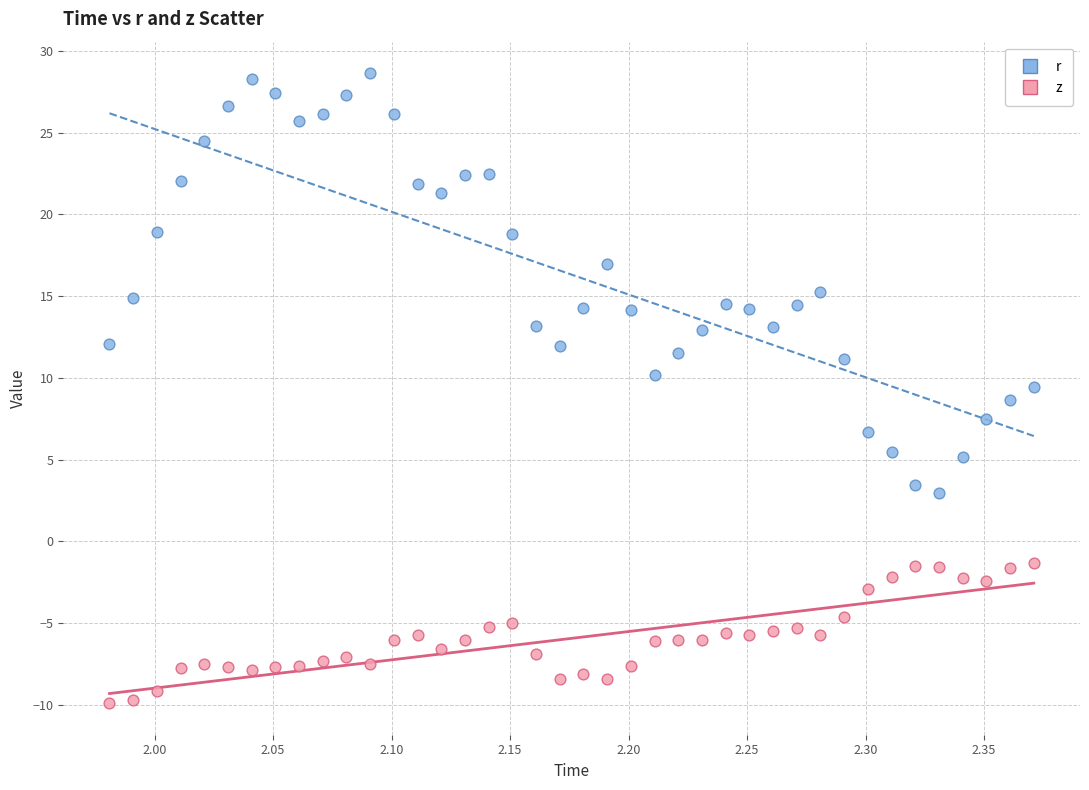

Across all data points, what is the range of Y values (max minus min)?

38.5